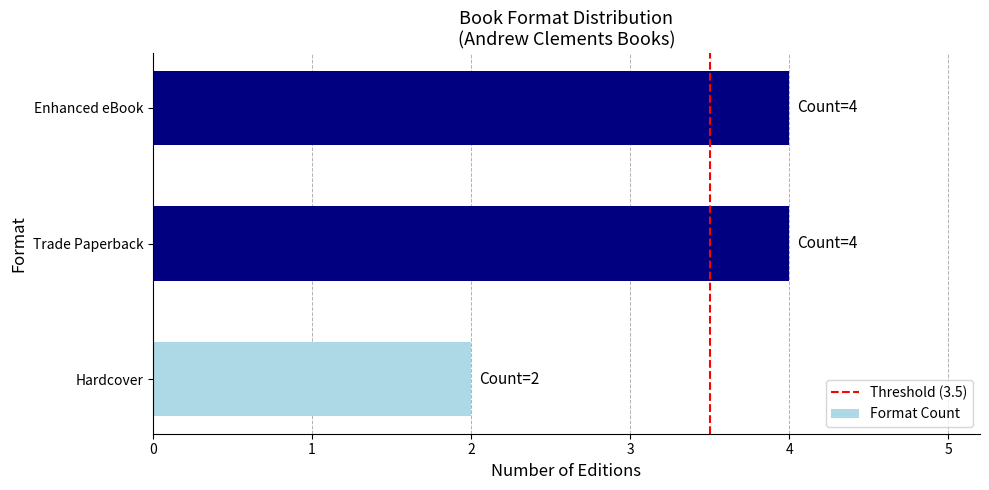

Are the bars horizontal?

Yes